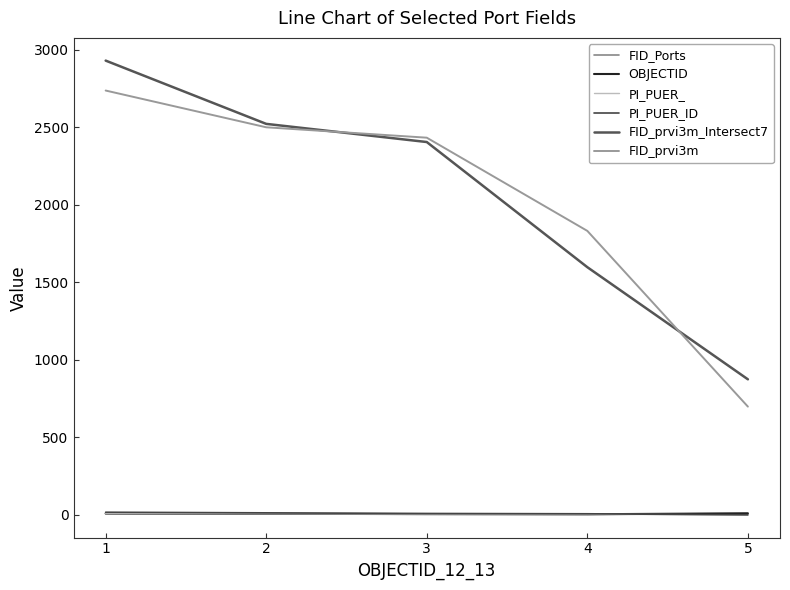

What is the difference between the highest and lowest values at 1?

2921